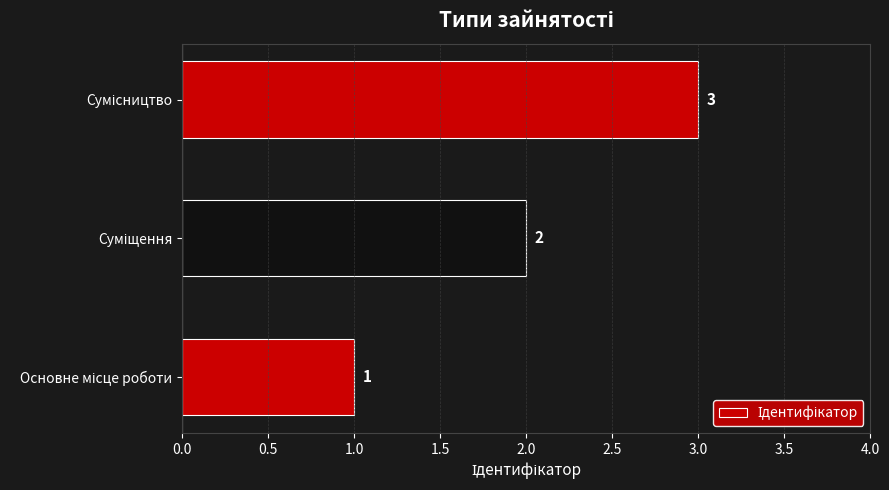

How many series are shown in this chart?

1